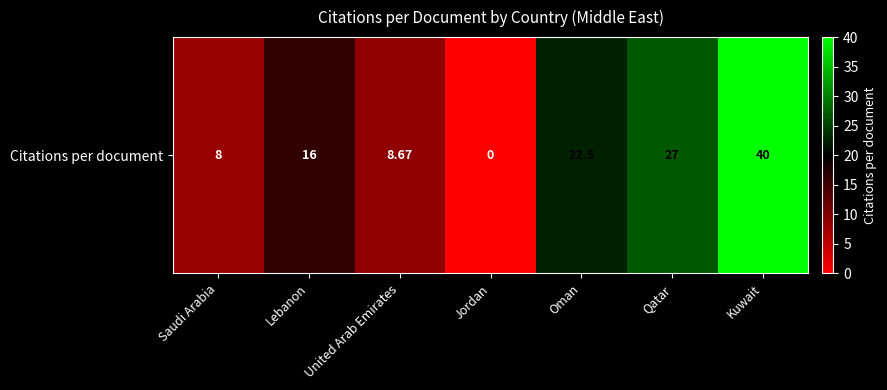

What is the sum of the values at Saudi Arabia and United Arab Emirates?

16.7